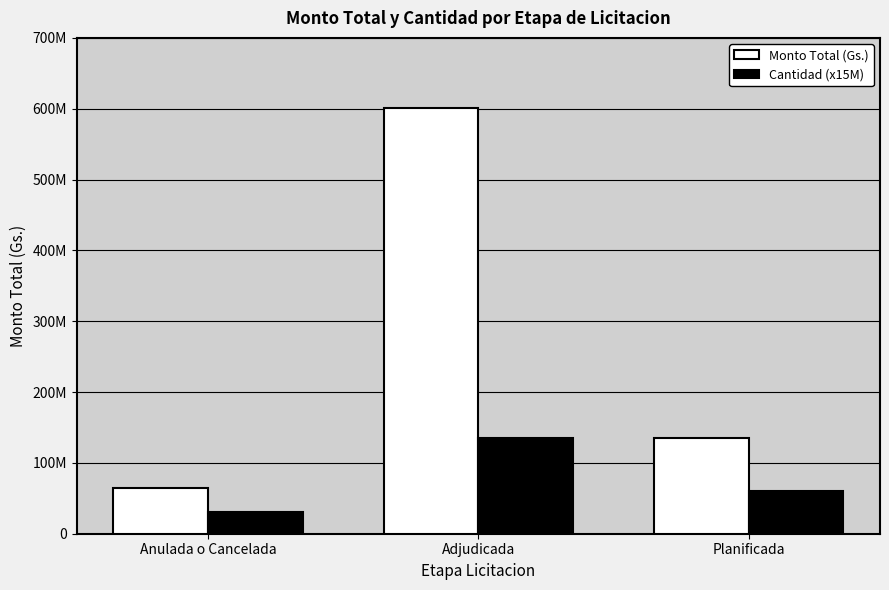

Does the chart contain stacked bars?

No